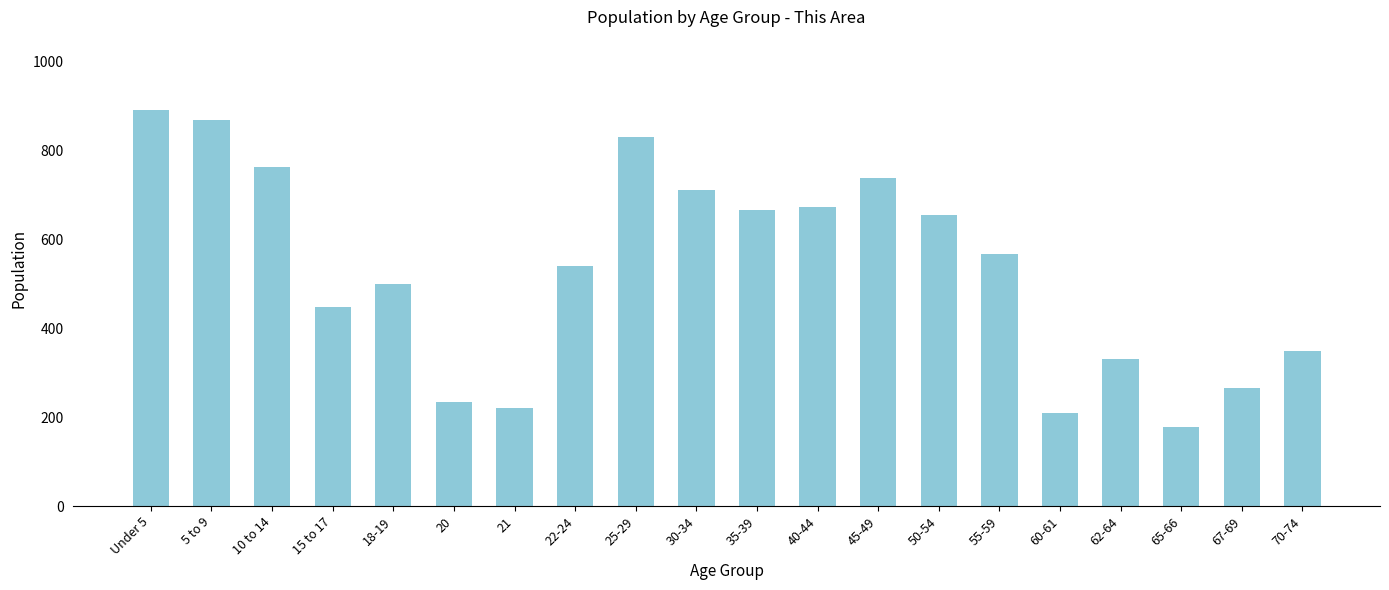

What is the minimum value shown in the chart?

178